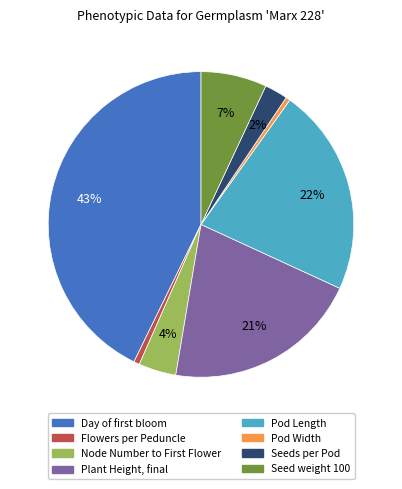

Does Seeds per Pod account for over 50% of the chart?

No